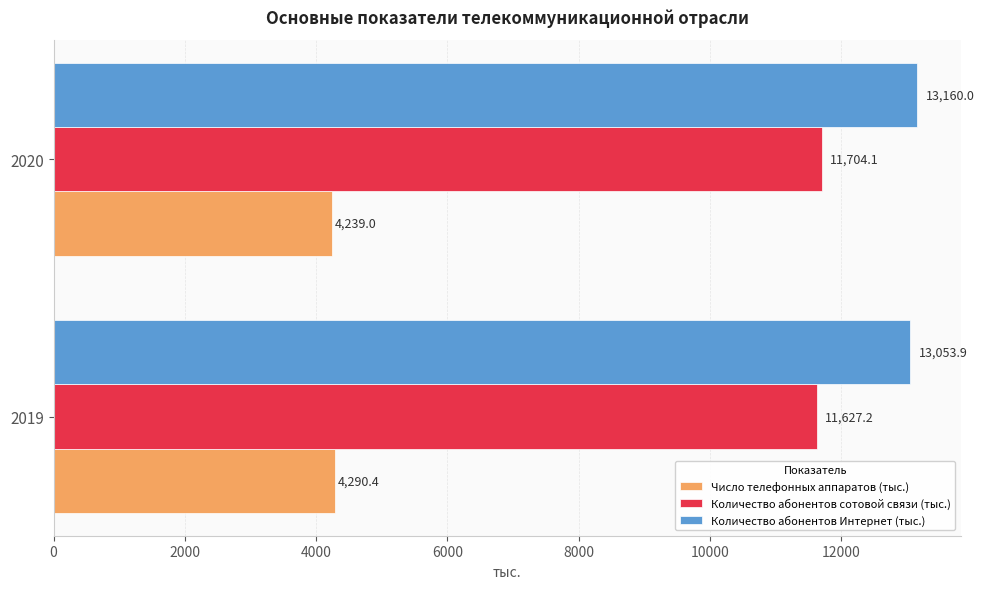

Is it true that Количество абонентов сотовой связи (тыс.) equals 11627.2 at 2019?

True